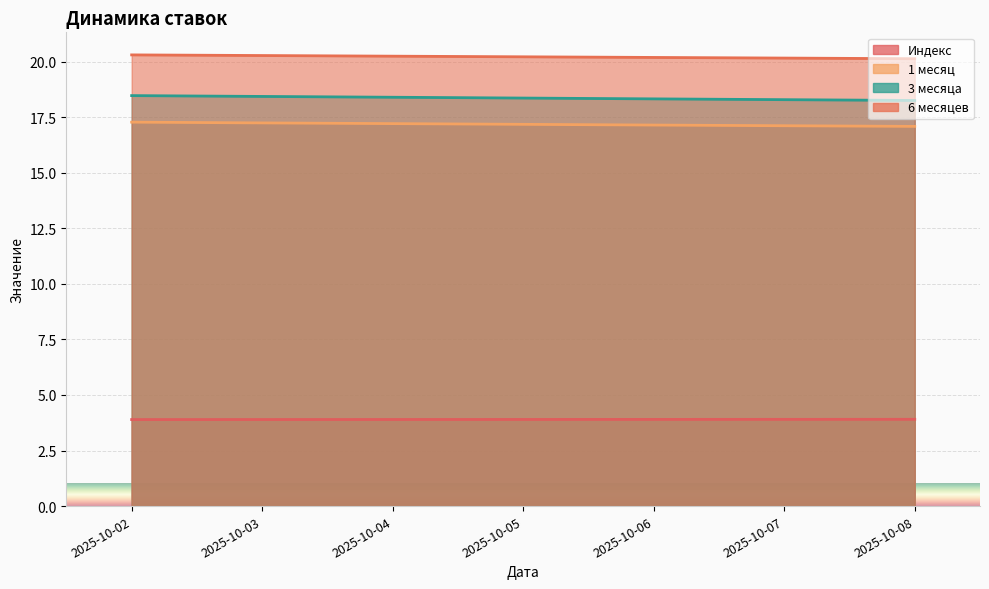

Does the chart display data point markers on the line(s)?

No